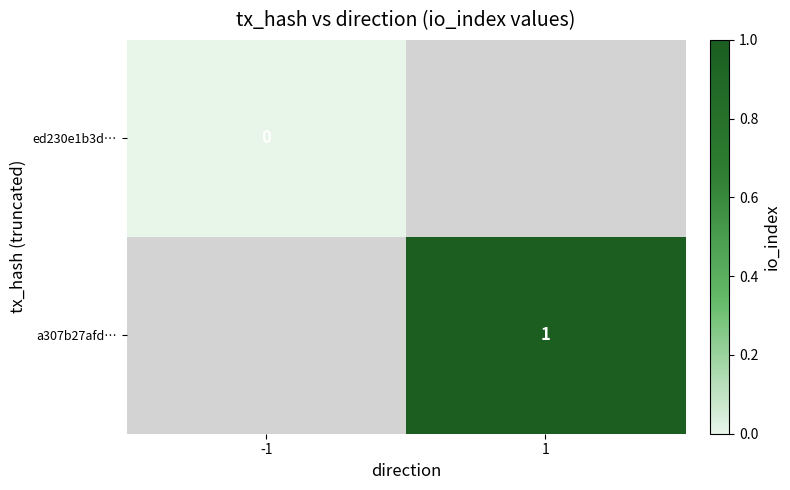

List the series in order of their overall mean, lowest first.

ed230e1b3d…, a307b27afd…